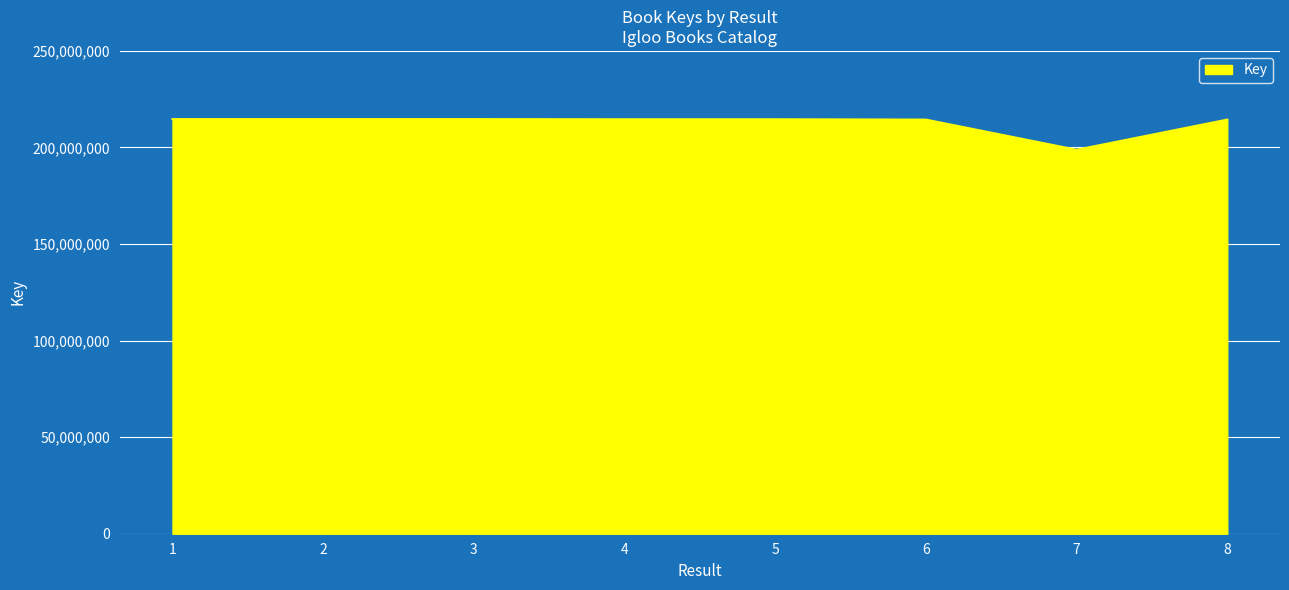

What is the approximate value at 1, to the nearest 100?

214691900